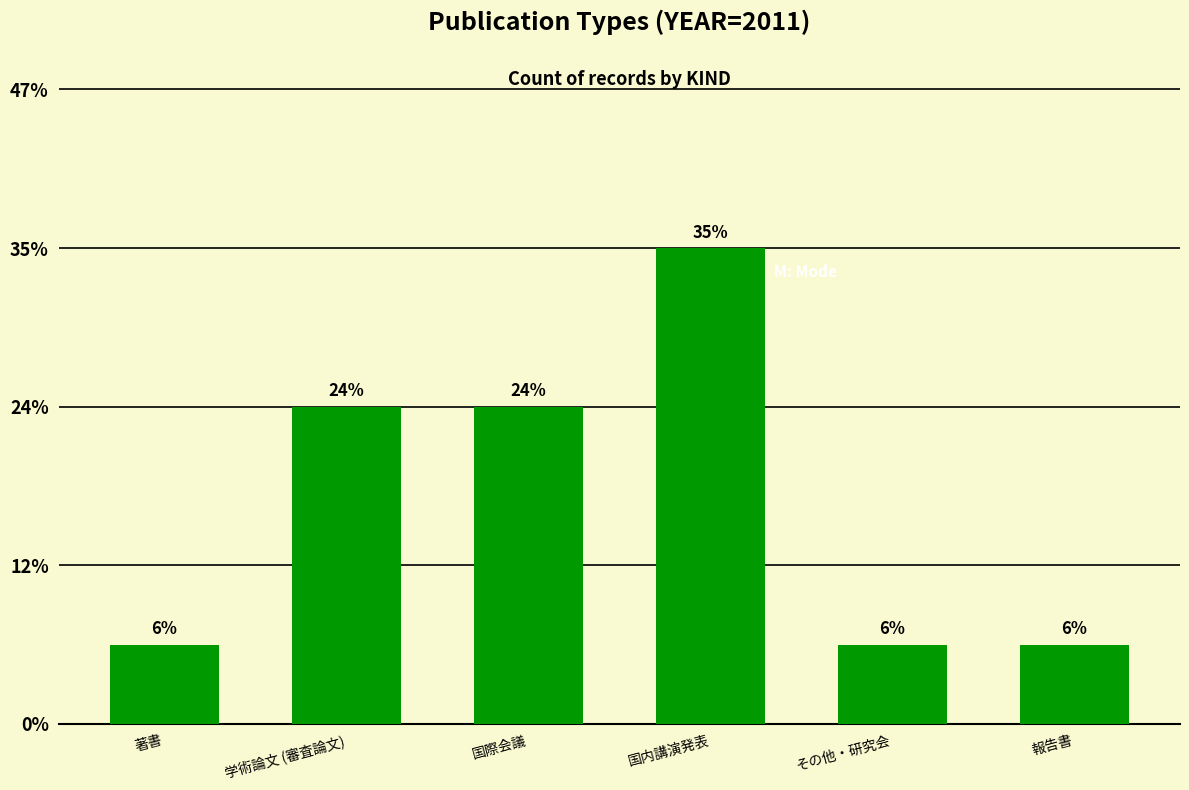

Reading right to left, extract all data points from this chart.

1	1	6	4	4	1